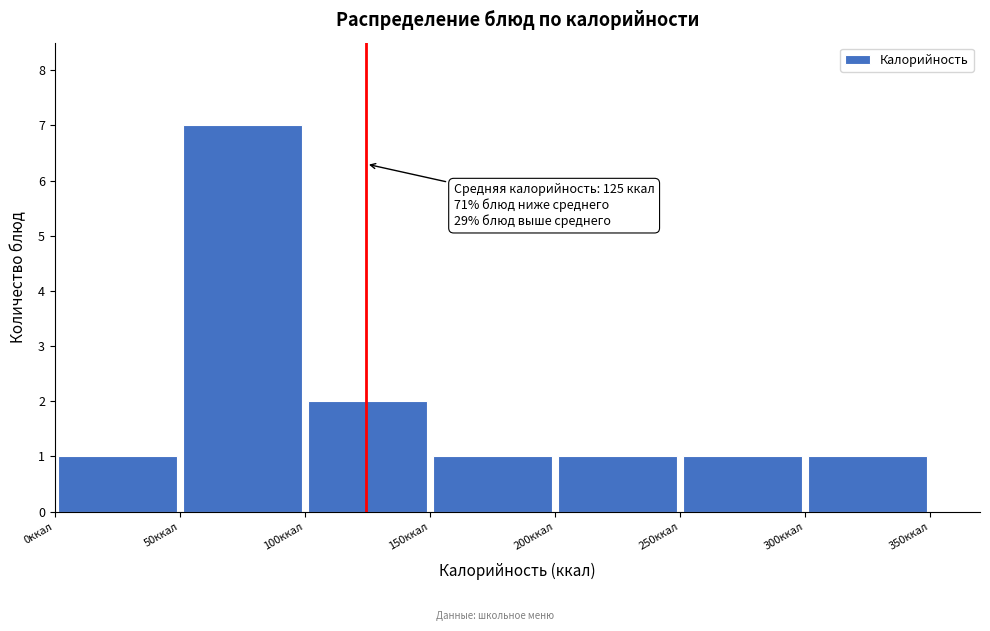

Which range on the x-axis has the tallest bar?

50 to 100